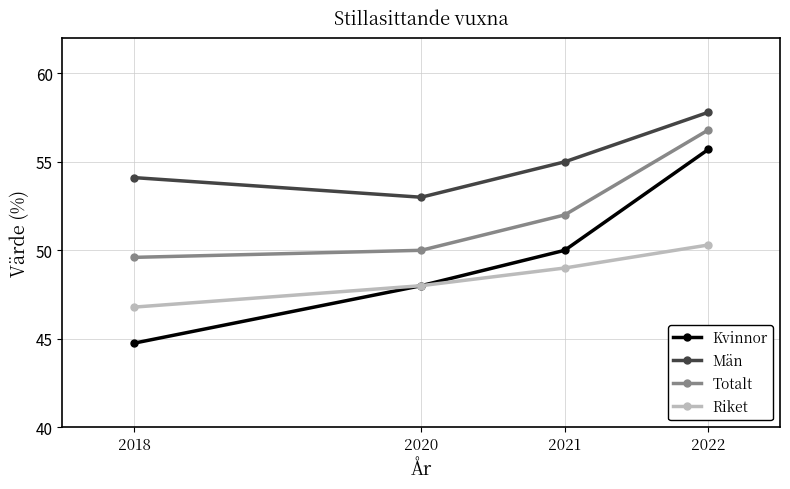

How many data points in Riket are less than 49?

2